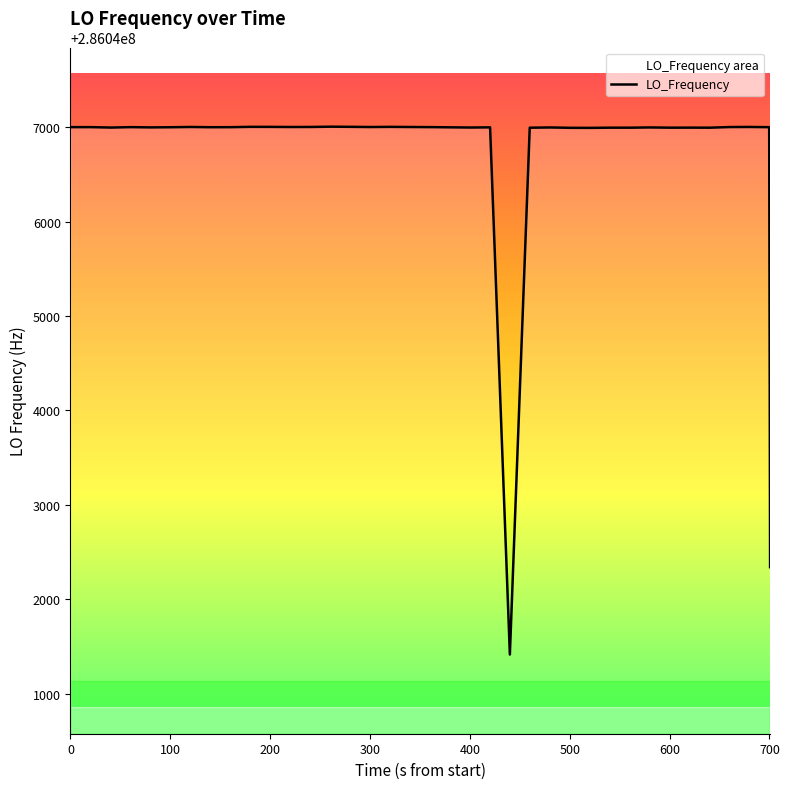

What is the maximum value shown in the chart?

286047004.3